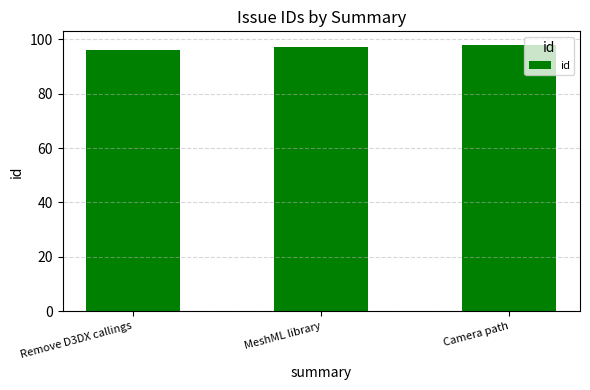

What is the label of the 3rd bar from the right?

Remove D3DX callings